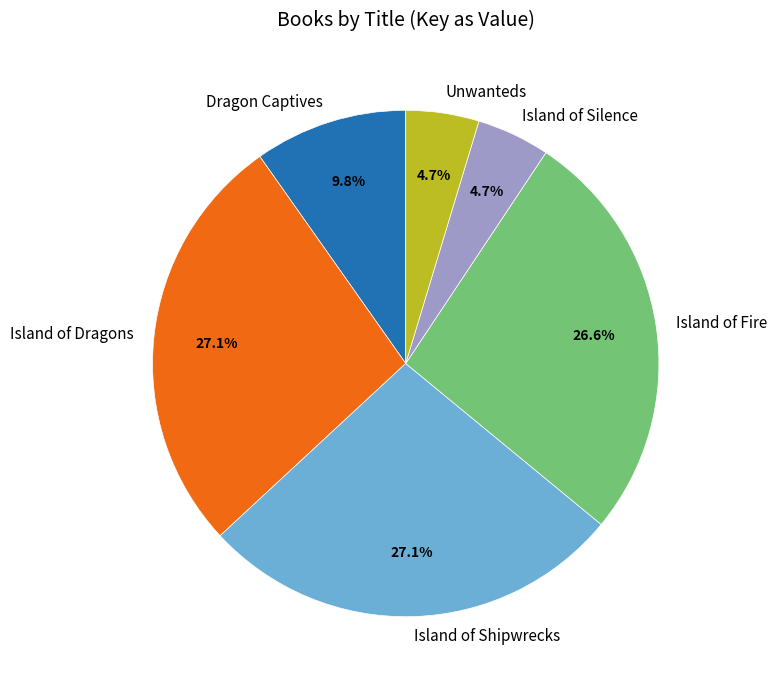

Is it true that Island of Shipwrecks is 27% of the pie?

True